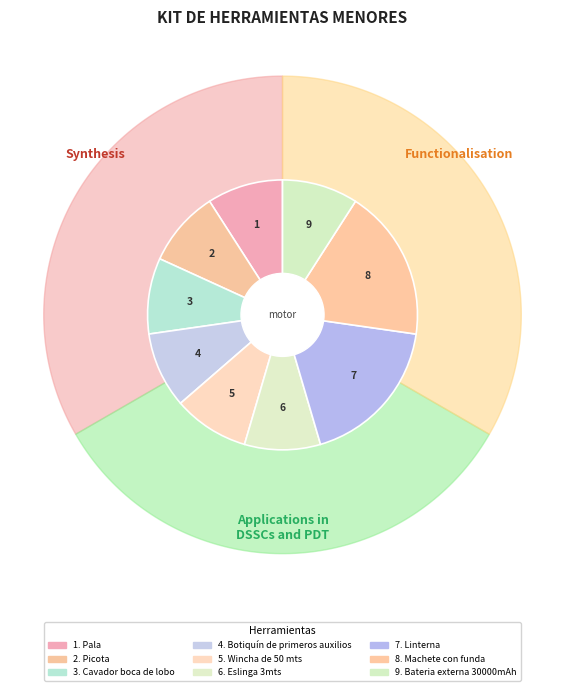

What is the ratio of the value at Cavador boca de lobo to the value at Picota?

1.0